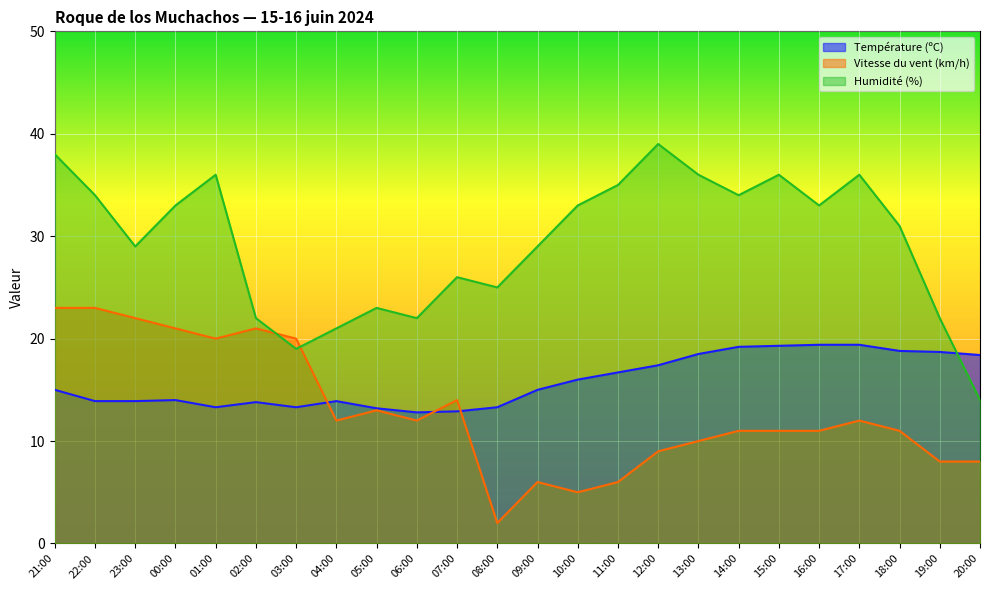

What is the sum of all Vitesse du vent (km/h) values?

311.0